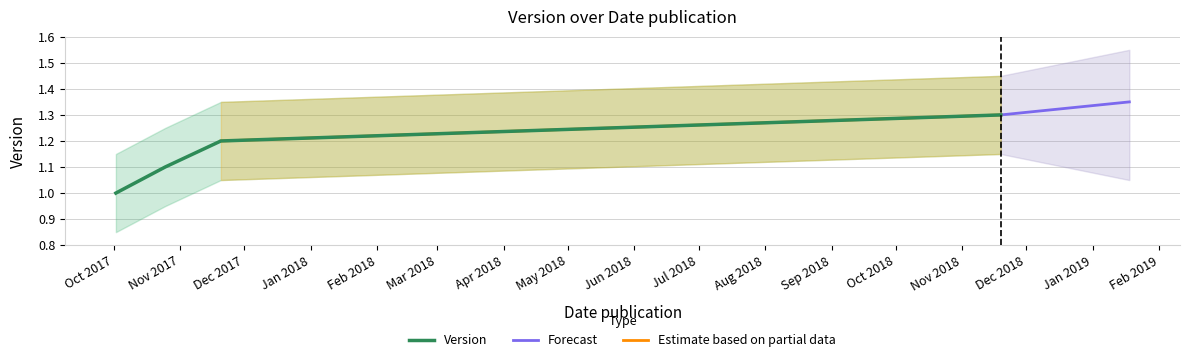

Does the chart have visible grid lines?

Yes